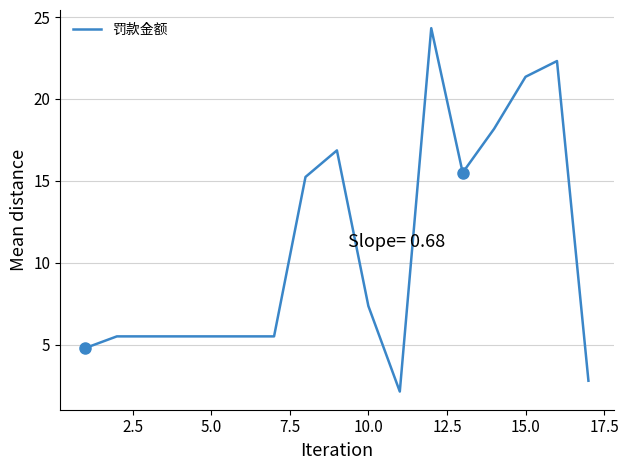

What is the greatest value displayed?

24.3